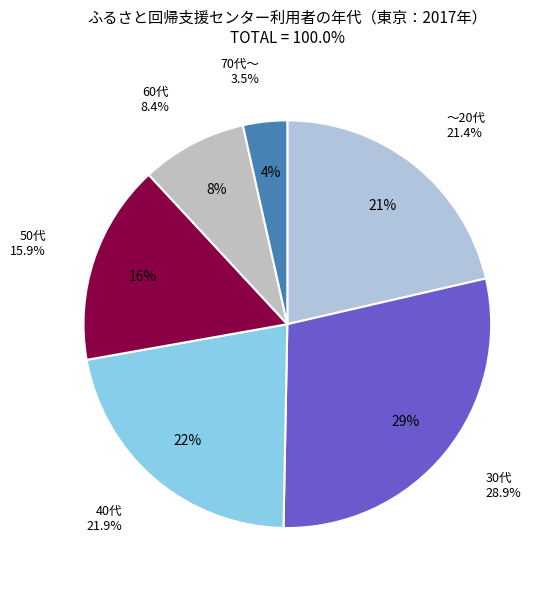

What is the change in value from ～20代 to 70代～?

-17.9